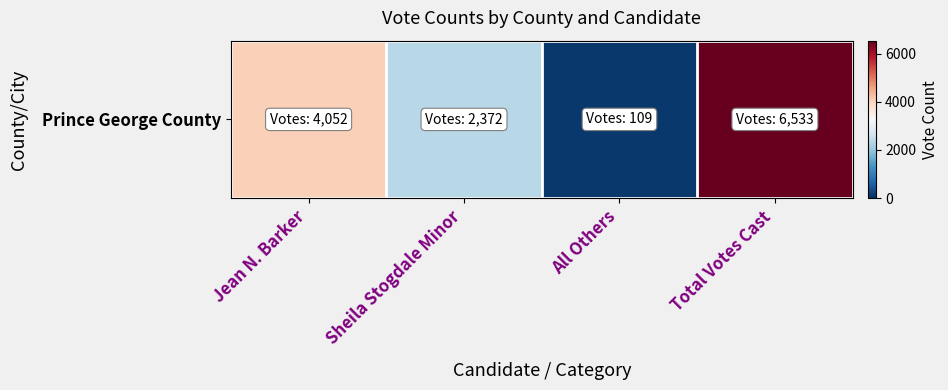

Reading left to right, what are all the values shown in this chart?

Jean N. Barker=4052	Sheila Stogdale Minor=2372	All Others=109	Total Votes Cast=6533